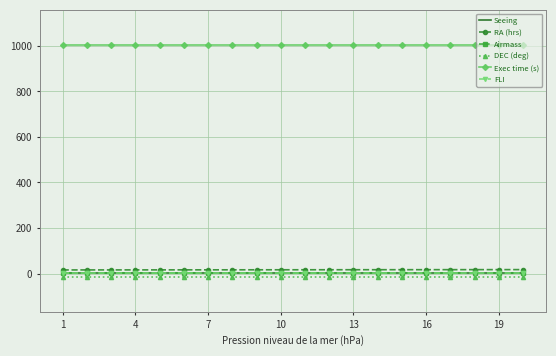

What is the greatest value displayed?

1005.0